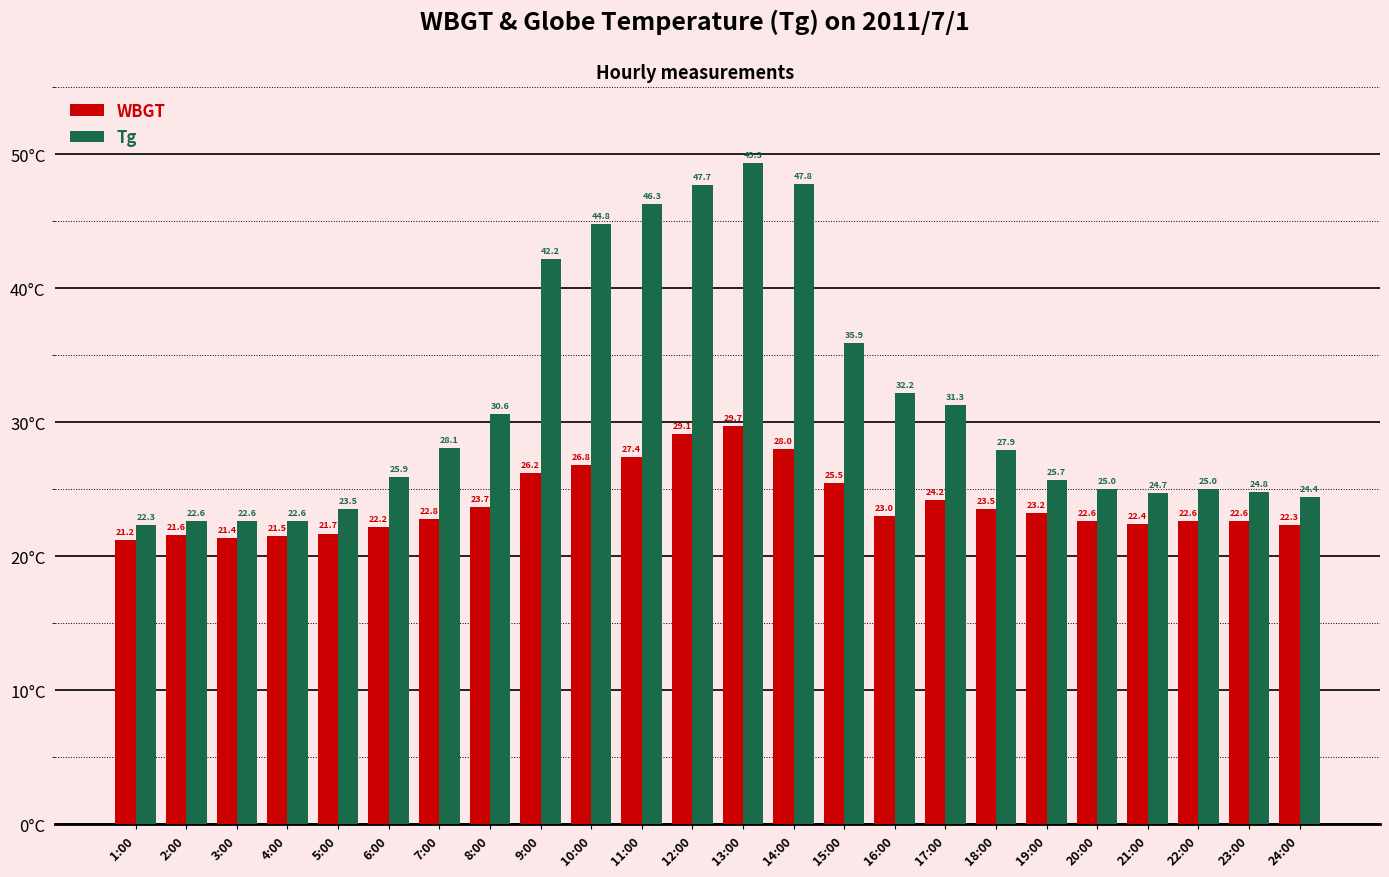

What is the minimum value shown in the chart?

21.2